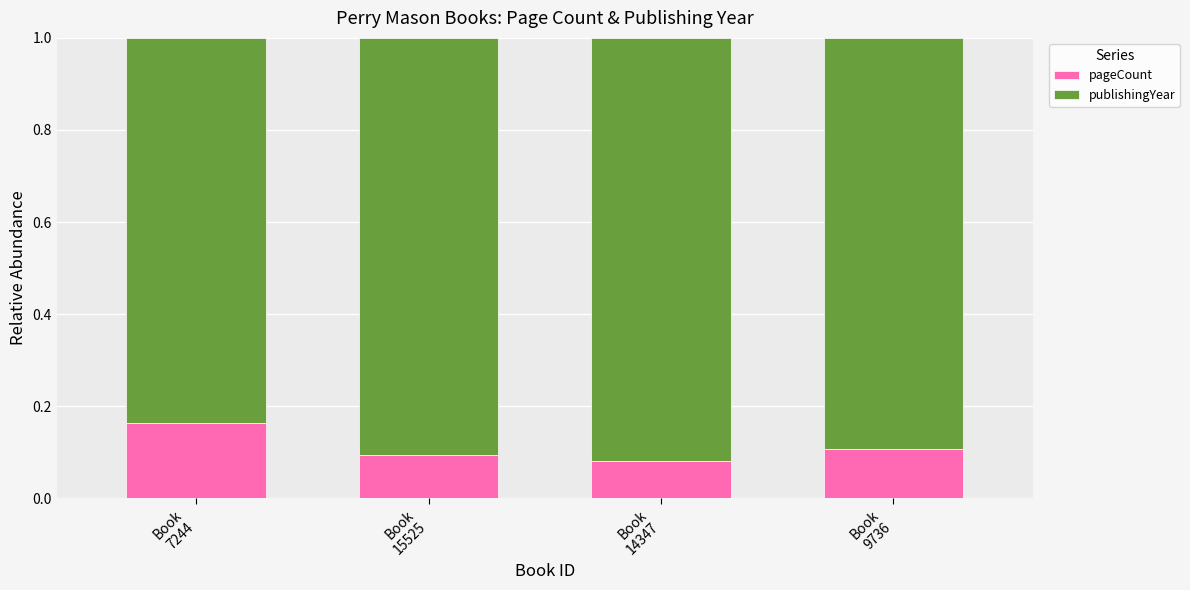

How many pageCount values are between 0 and 1?

4